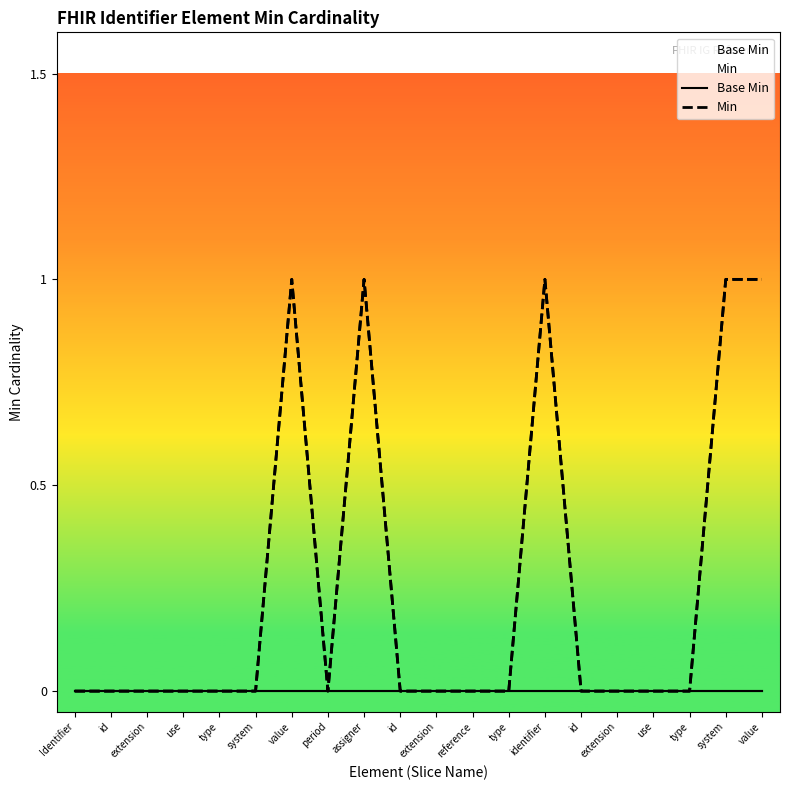

At which category does Min reach its first local peak?

value